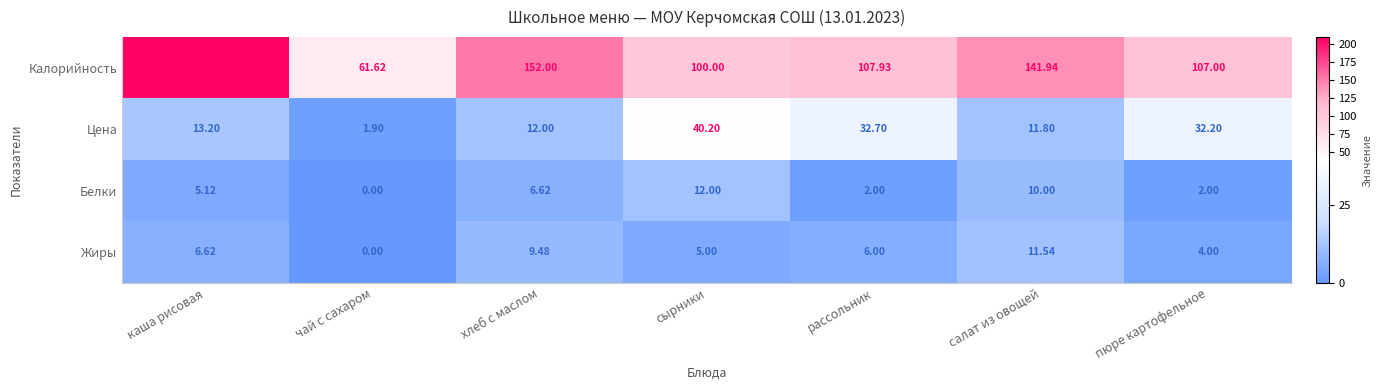

Which series changed the most between чай с сахаром and пюре картофельное?

Калорийность